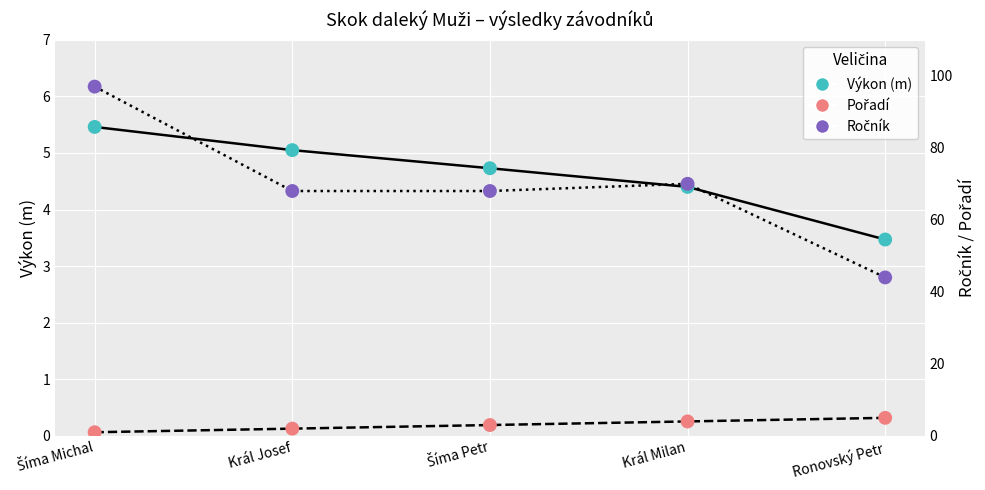

Which series has the widest spread of Y values?

Ročník